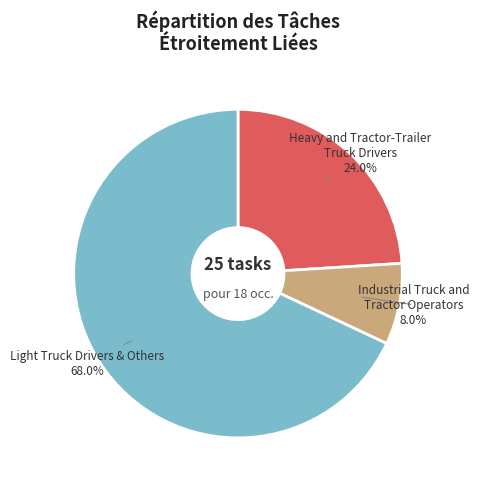

How much of the chart is everything except Light Truck Drivers & Others?

32.0%